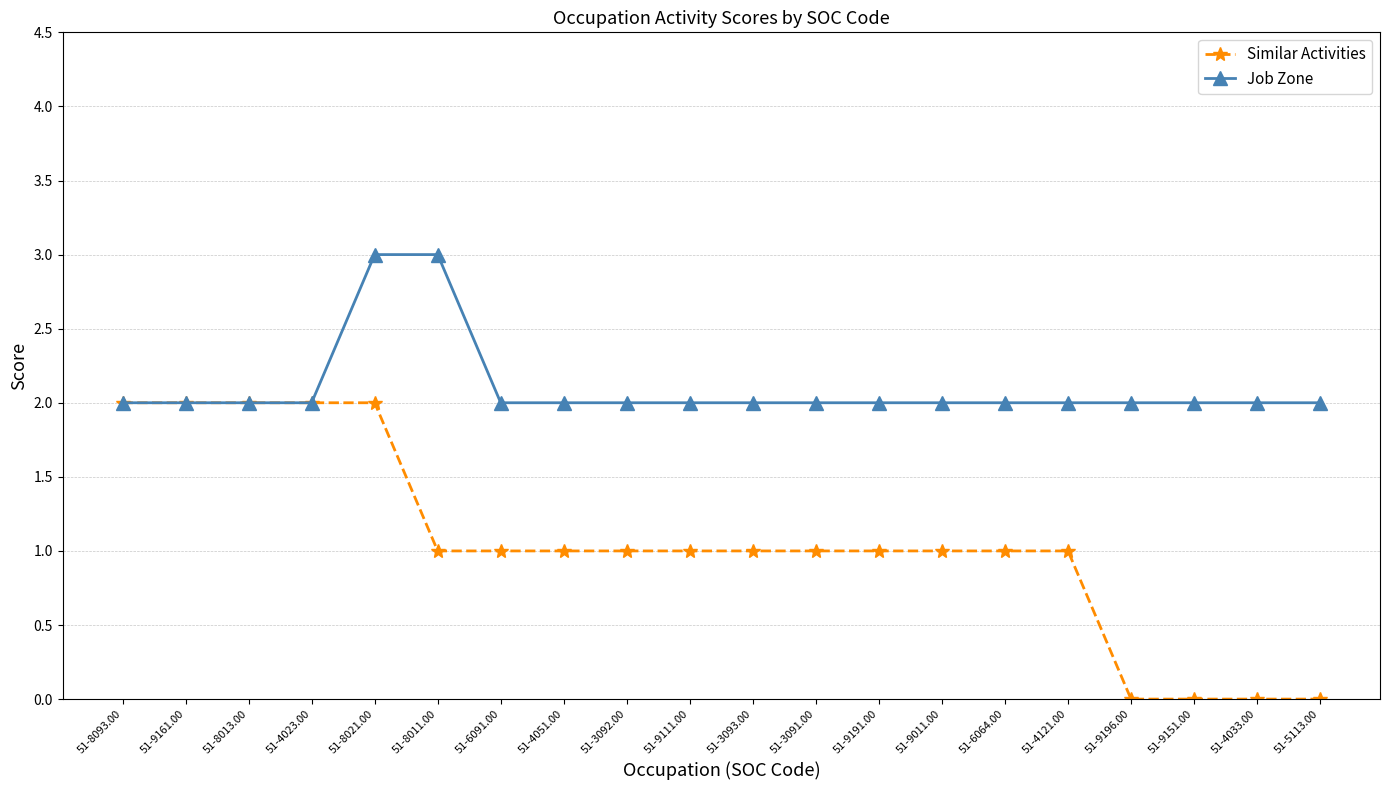

List the series in order of their peak value, highest first.

Job Zone, Similar Activities